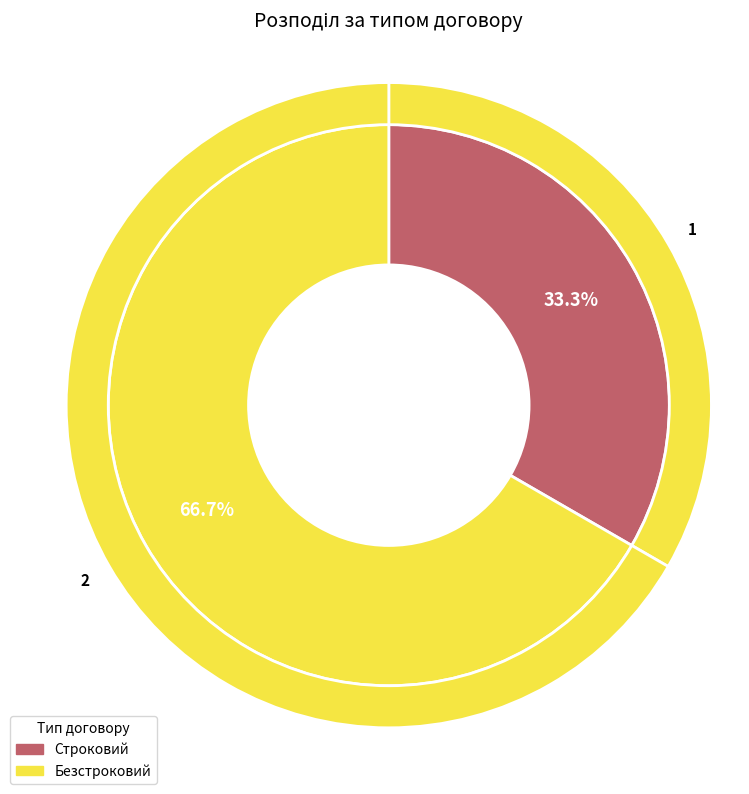

Which slice represents more than half of the pie?

Безстроковий